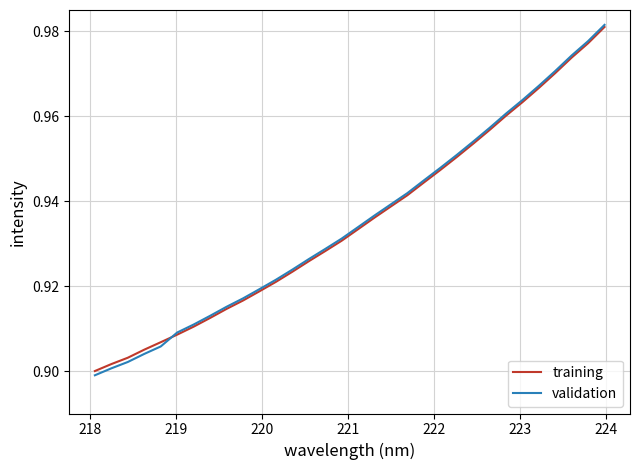

How many training values are between 0 and 1?

32